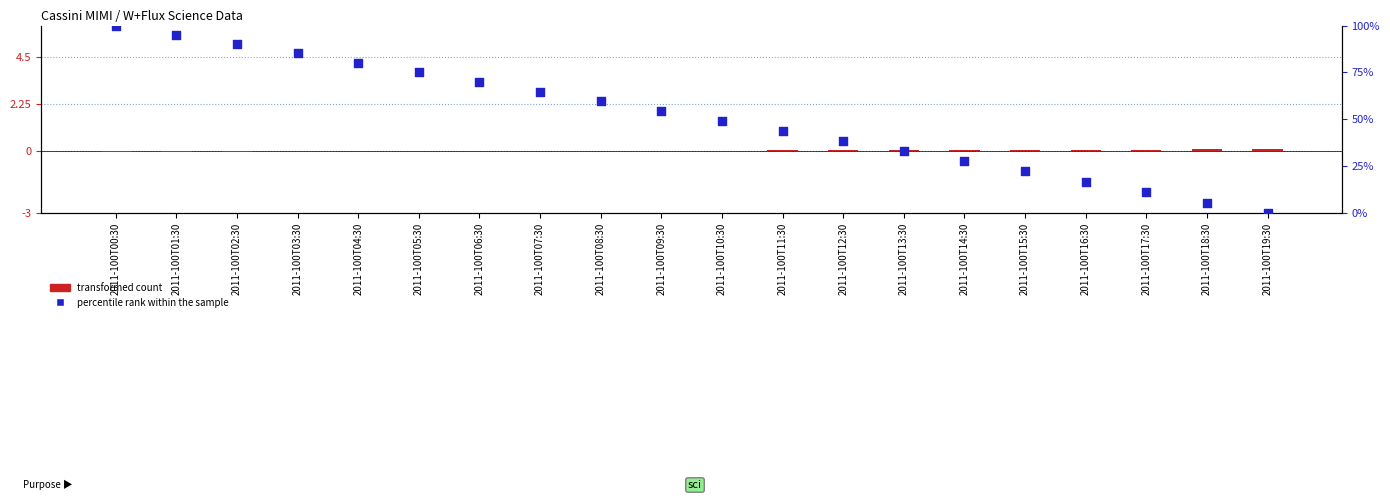

What is the total value across all series at 2011-100T19:30?

0.1